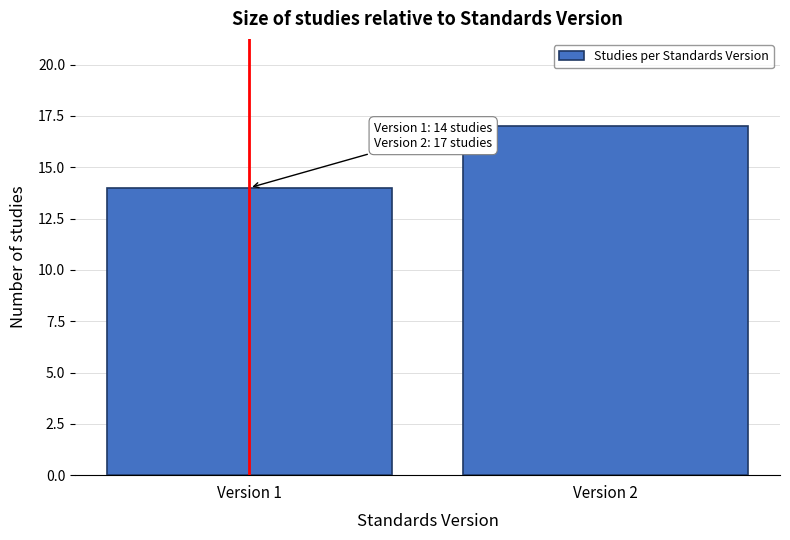

Reading left to right, list all the values displayed in this chart.

14	17